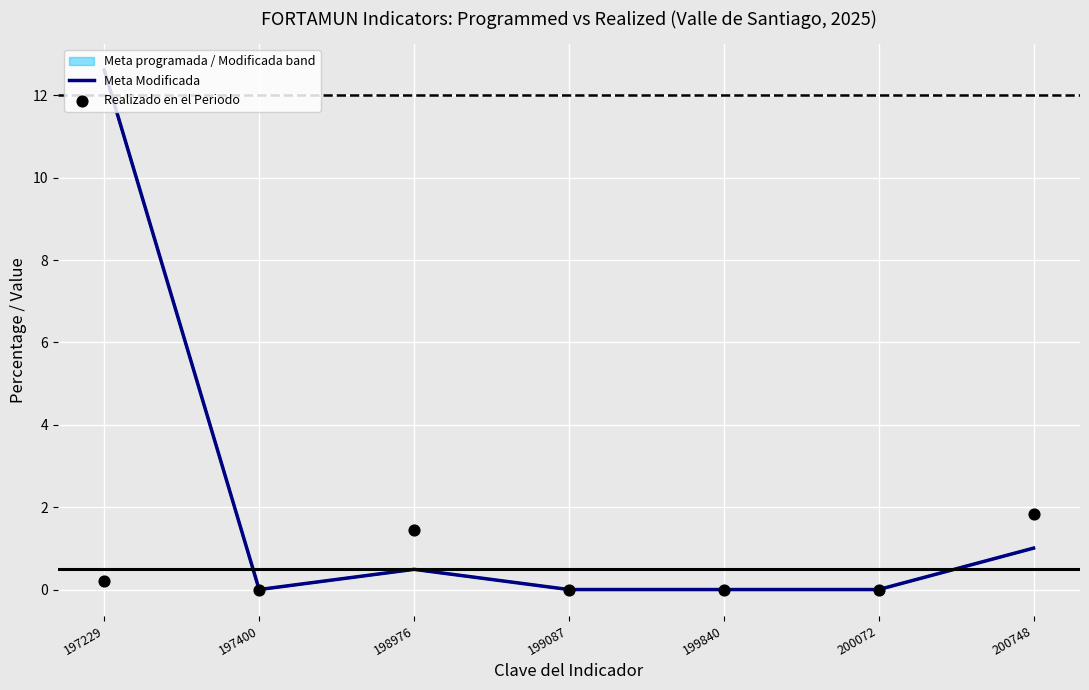

At how many categories does at least one series exceed 5?

1